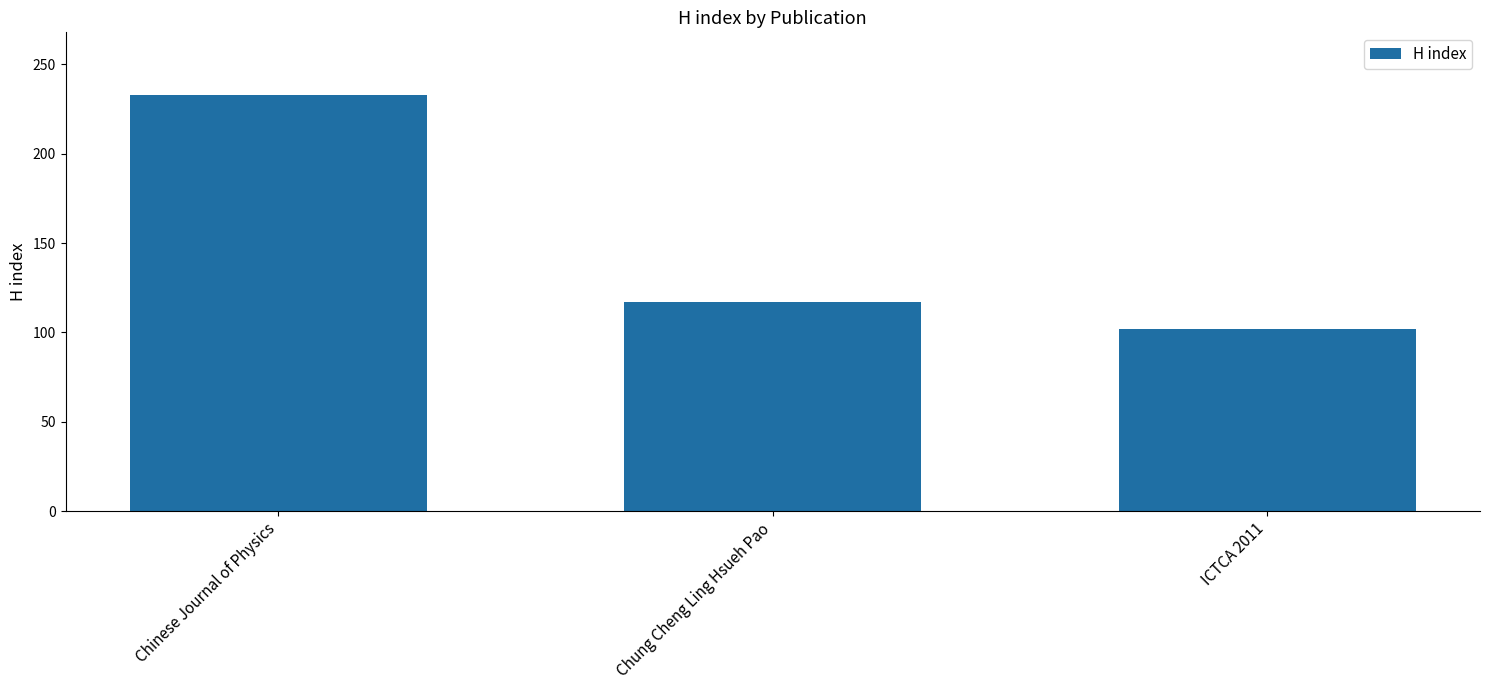

What is the label of the 2nd bar from the left?

Chung Cheng Ling Hsueh Pao